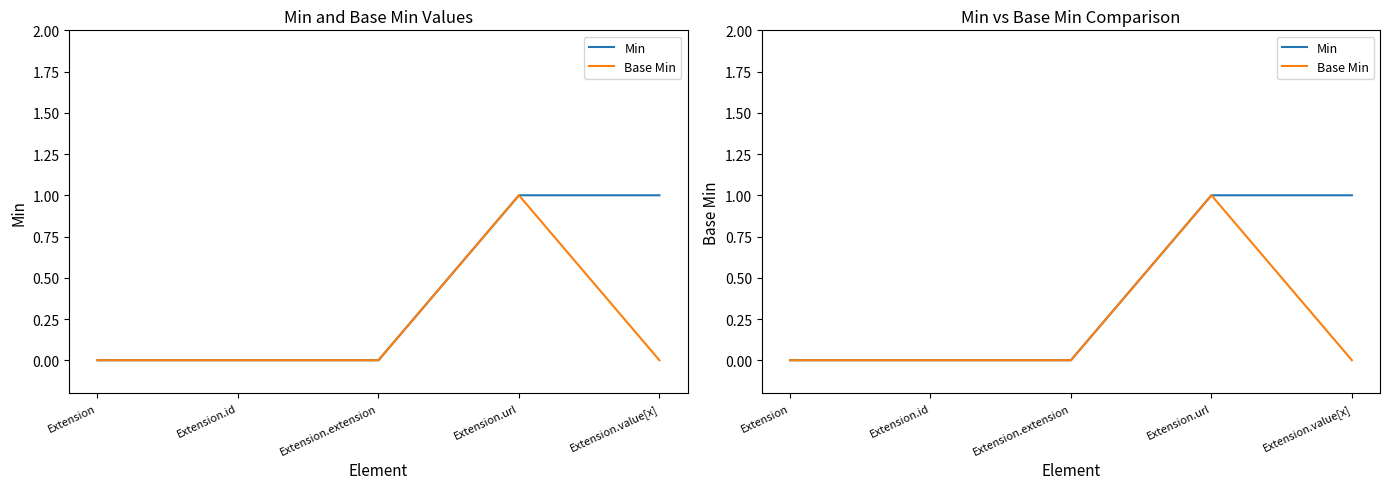

True or false: Min has more than 0 points higher than both neighbors.

False